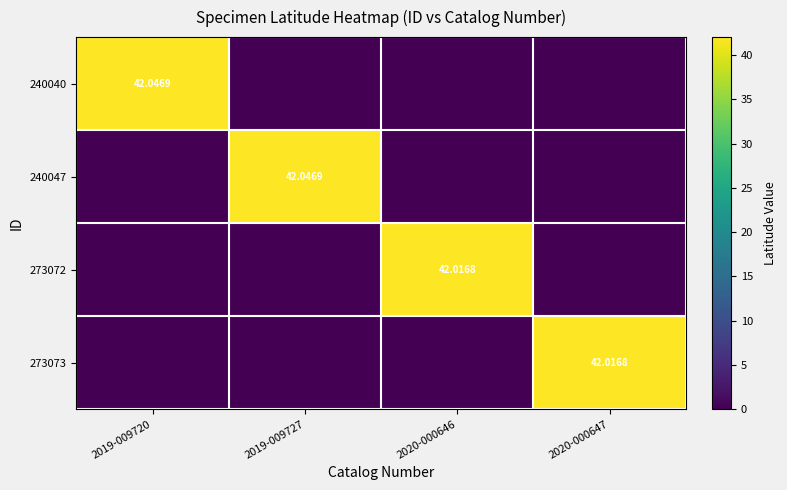

What is the spread (max minus min) of values at 2019-009720?

42.0